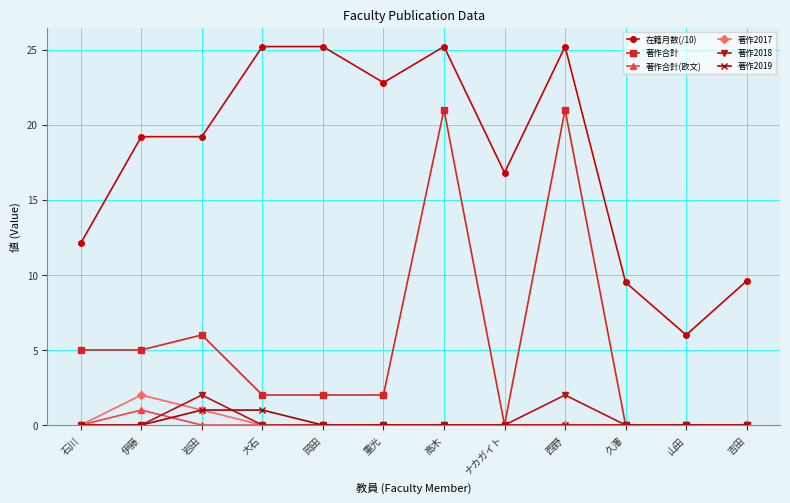

Which series has the largest total across all categories?

在籍月数(/10)